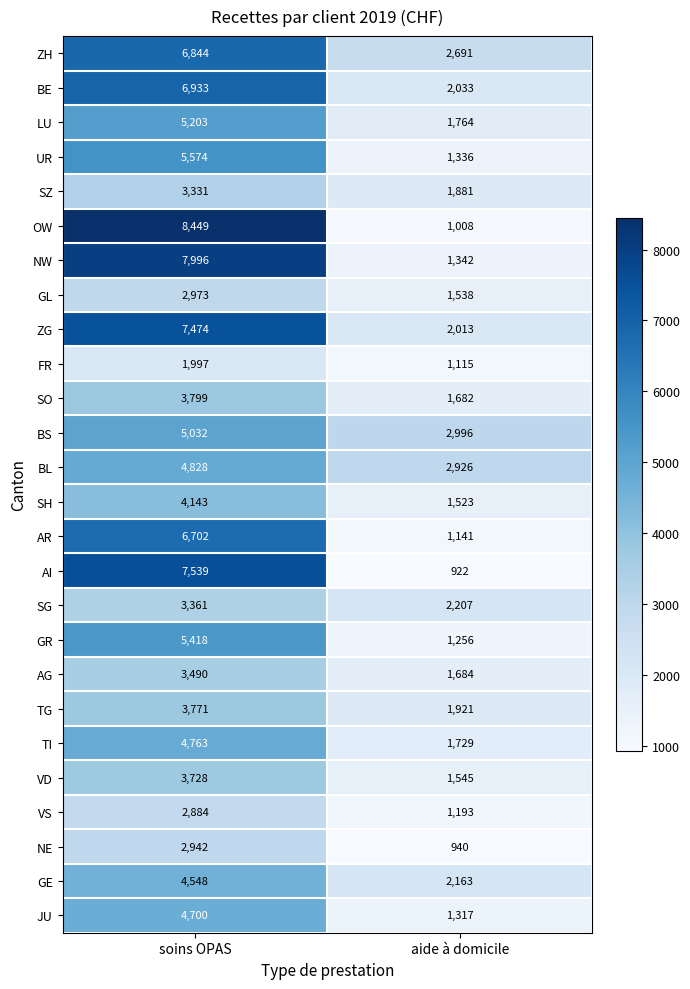

At how many categories does at least one series exceed 6314?

1